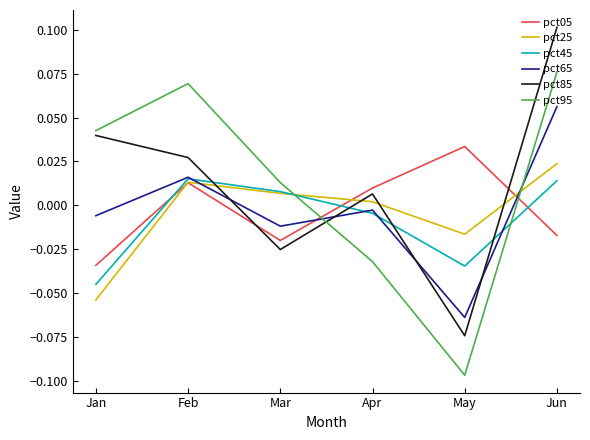

Does the chart display data point markers on the line(s)?

No